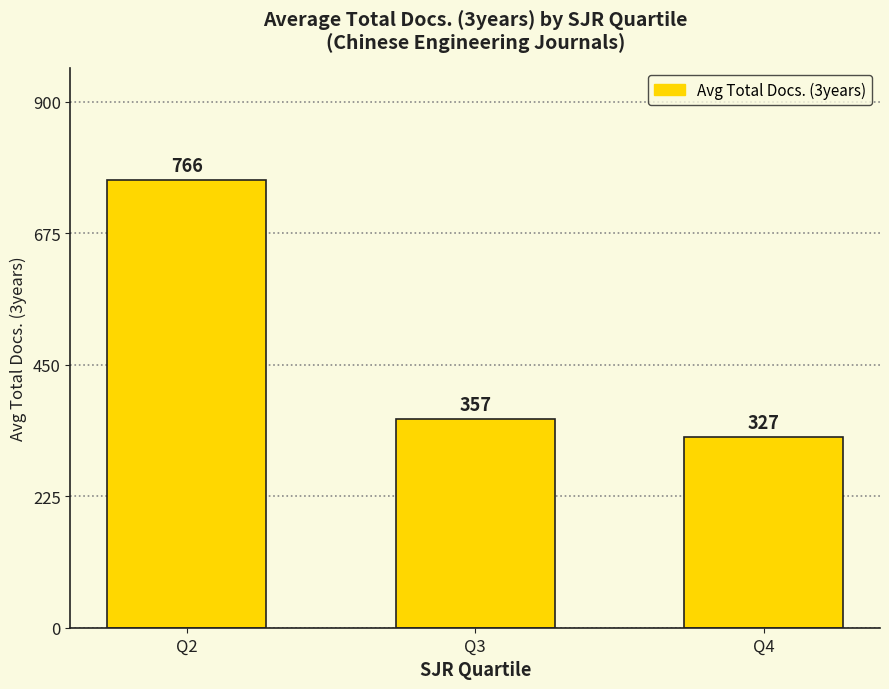

The chart shows a value of 766.5 at Q2. True or false?

True